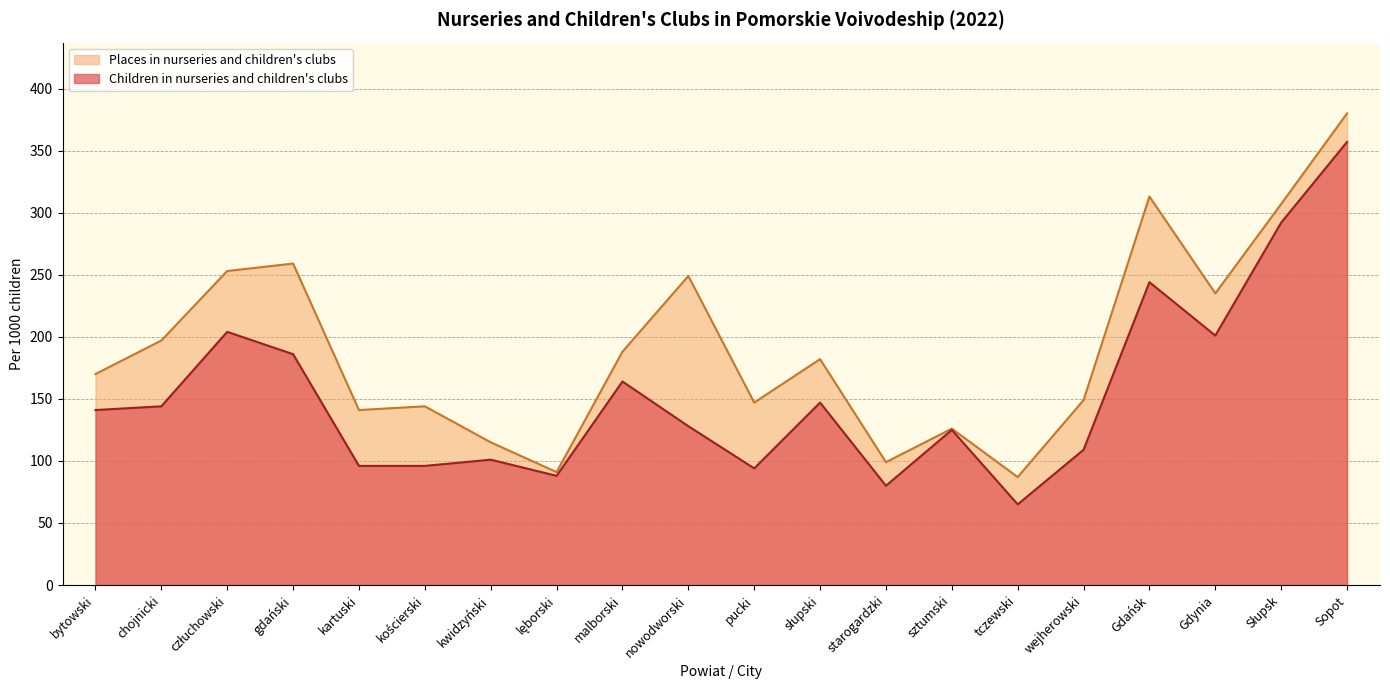

What is the difference between the highest and lowest values at kościerski?

48